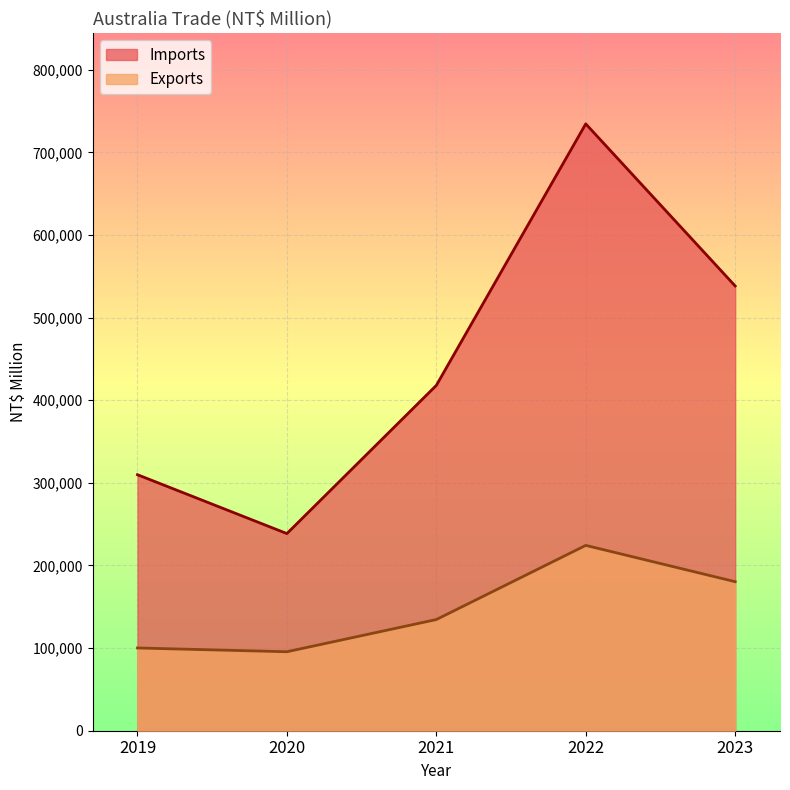

Which series has the largest total across all categories?

Imports